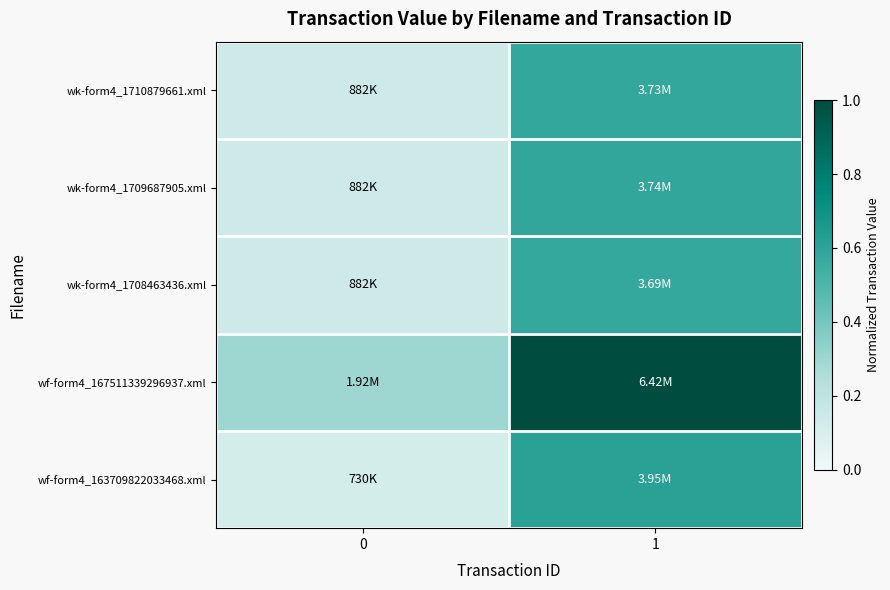

Which series has the largest total across all categories?

wf-form4_167511339296937.xml